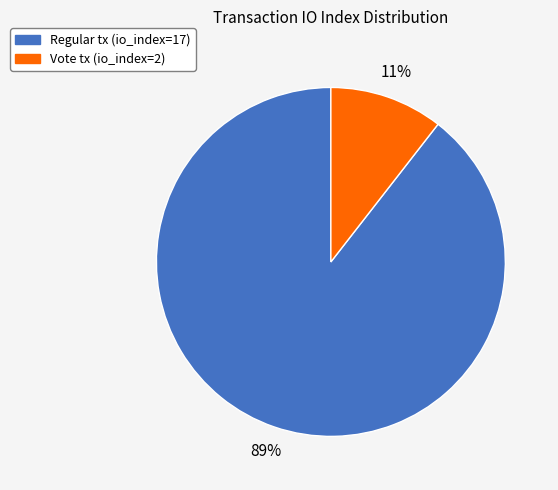

How many slices are in this pie chart?

2